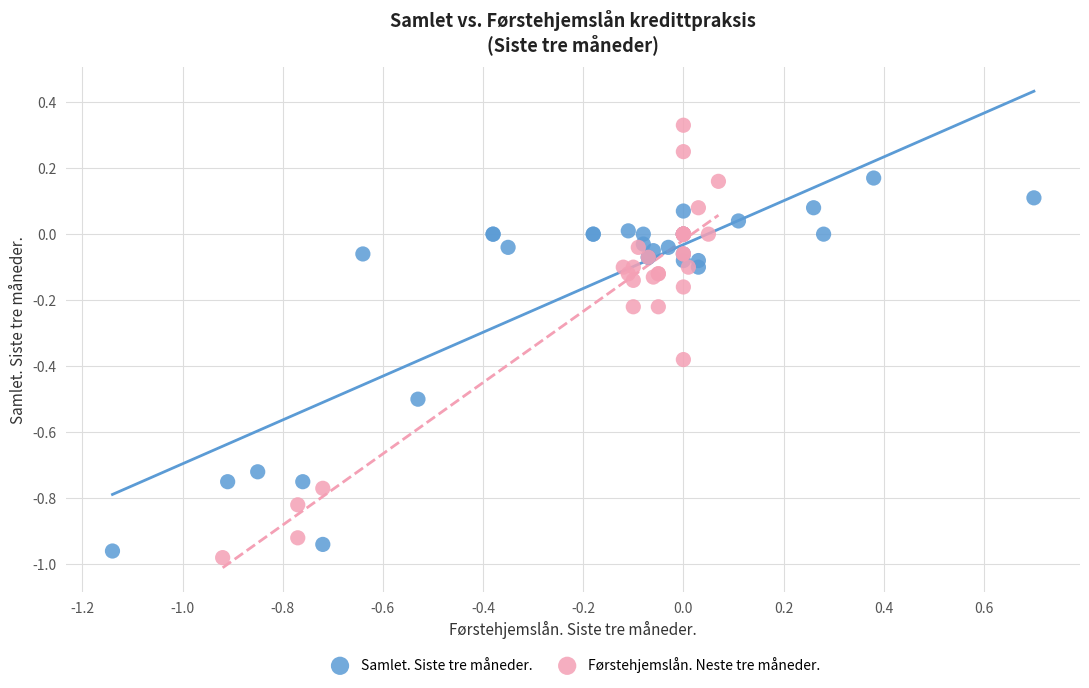

Which series has the largest Y range (max minus min)?

Førstehjemslån. Neste tre måneder.